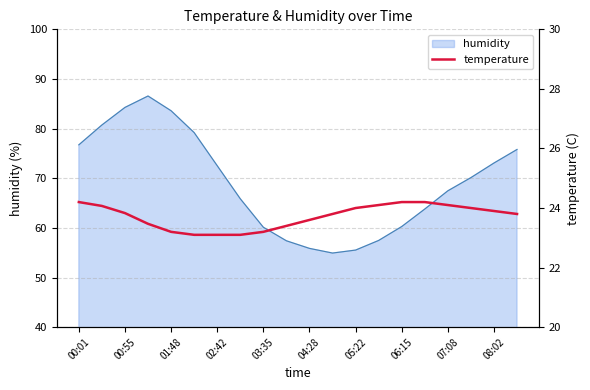

The humidity series shows 60.1 at 03:35. True or false?

True